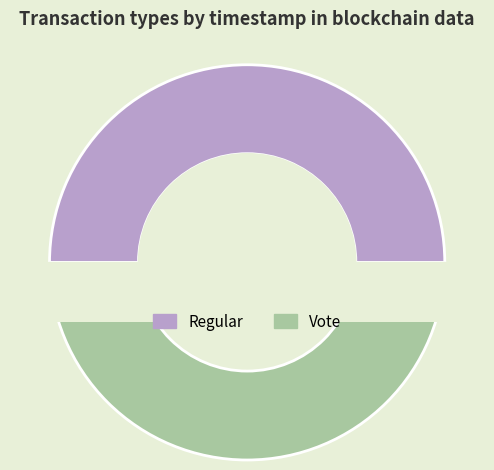

What is the smallest slice in the pie chart?

Vote